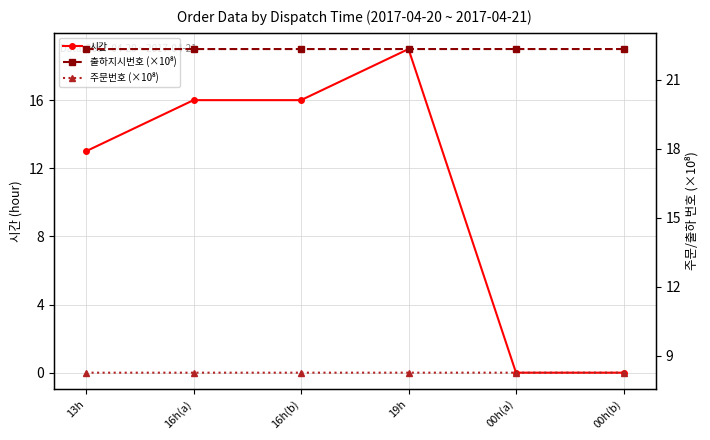

The 시간 series shows 4.7 at 13h. True or false?

False